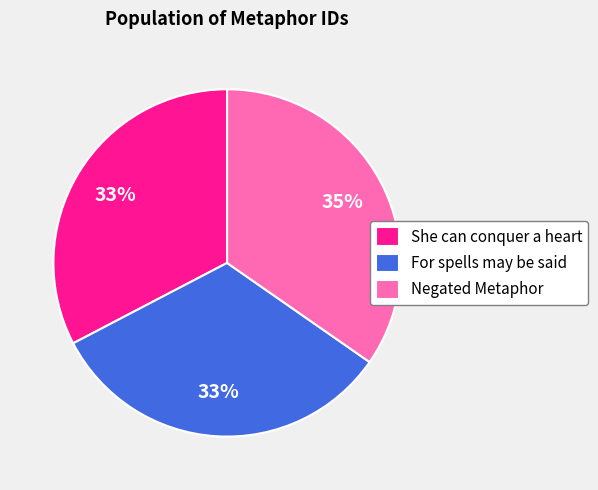

What percentage is the She can conquer a heart slice, to the nearest percent?

33%